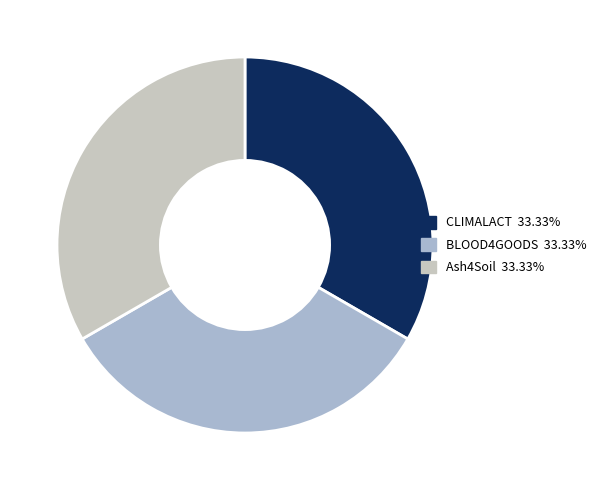

How many segments does this pie chart have?

3